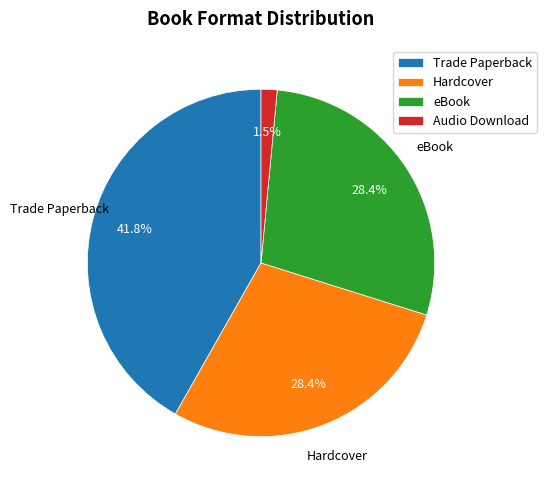

To the nearest percent, what portion does eBook represent?

28%